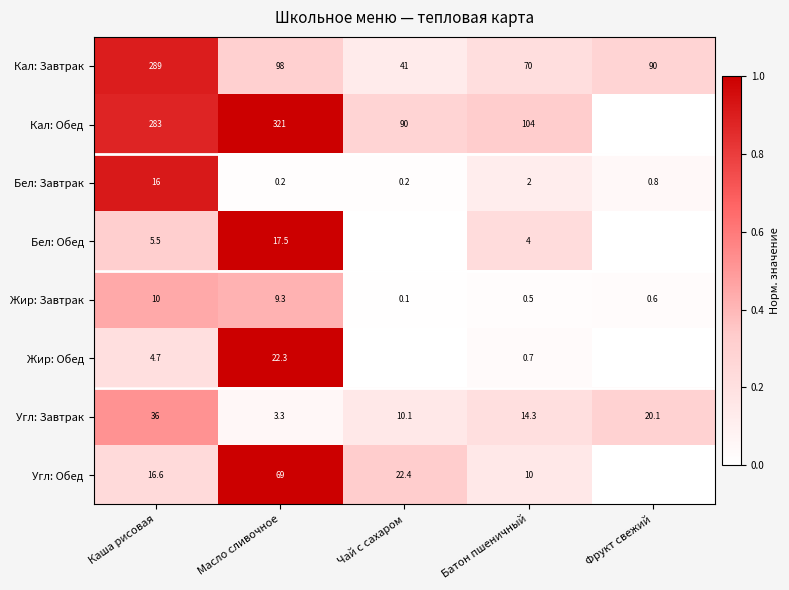

Is it true that Жир: Завтрак equals 0.3 at Фрукт свежий?

False